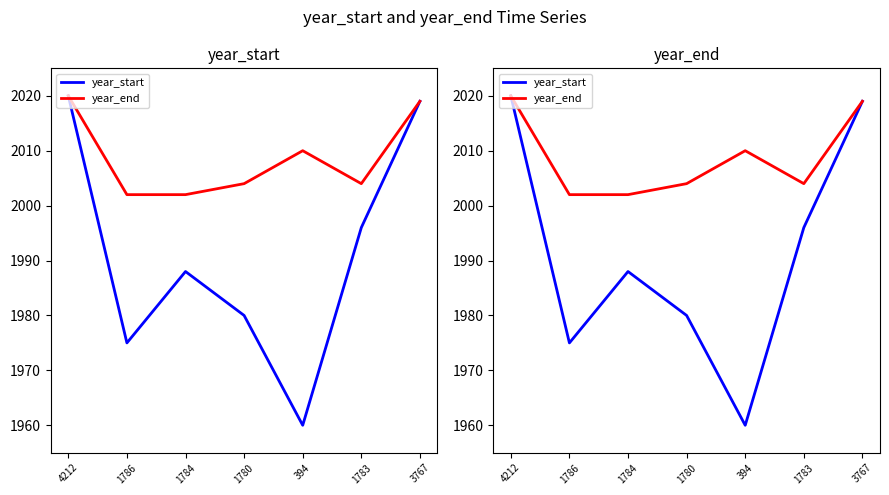

Is this an area chart (filled region under the line)?

No